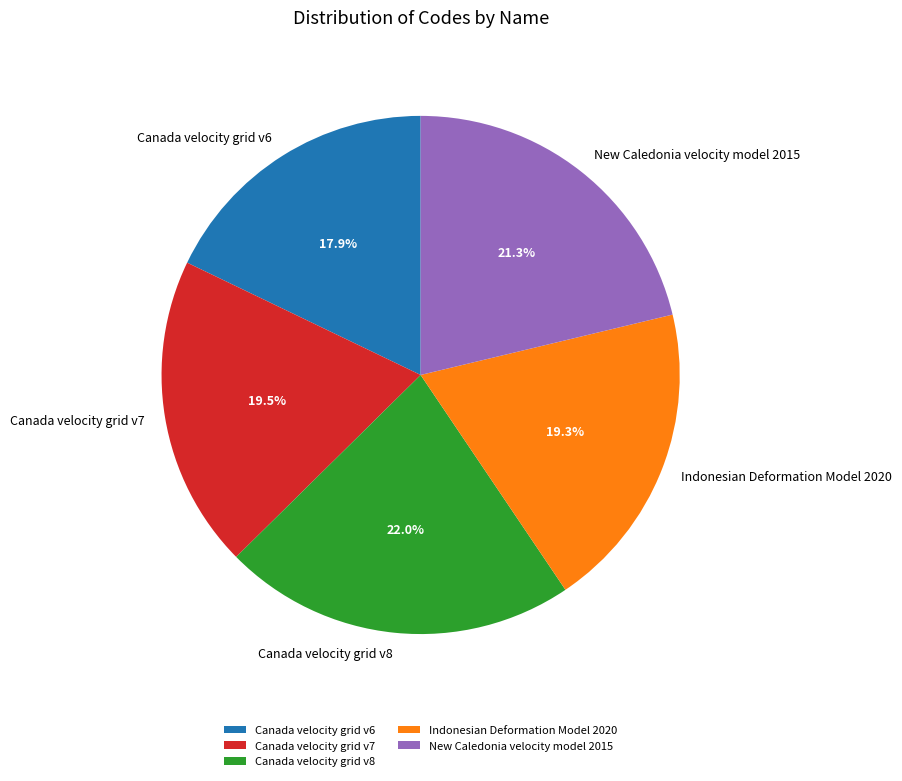

To the nearest percent, what is the combined percentage of Canada velocity grid v6 and Canada velocity grid v8?

40%